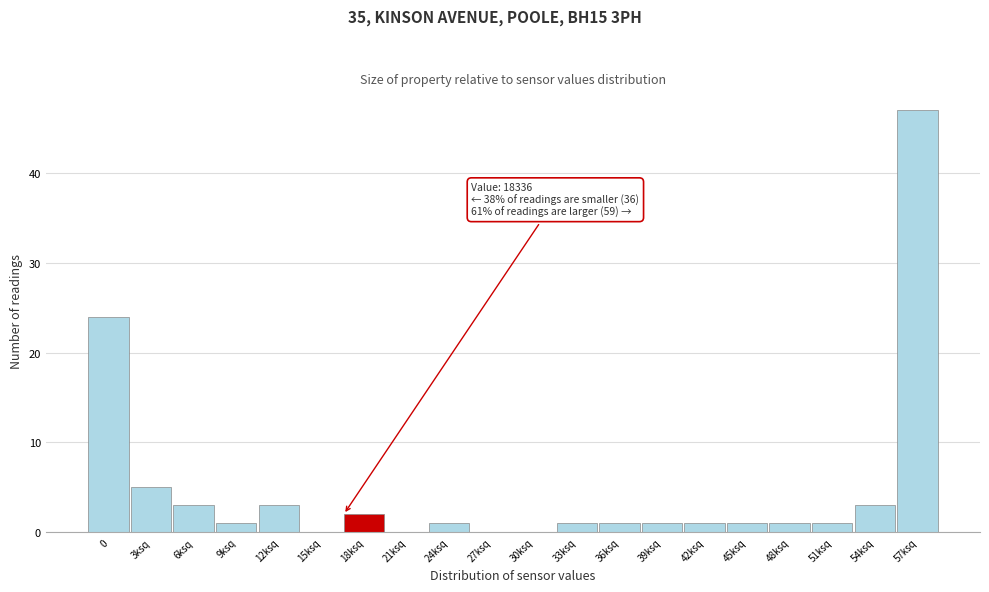

Reading left to right, extract all data points from this chart.

0=24	3ksq=5	6ksq=3	9ksq=1	12ksq=3	15ksq=0	18ksq=2	21ksq=0	24ksq=1	27ksq=0	30ksq=0	33ksq=1	36ksq=1	39ksq=1	42ksq=1	45ksq=1	48ksq=1	51ksq=1	54ksq=3	57ksq=47